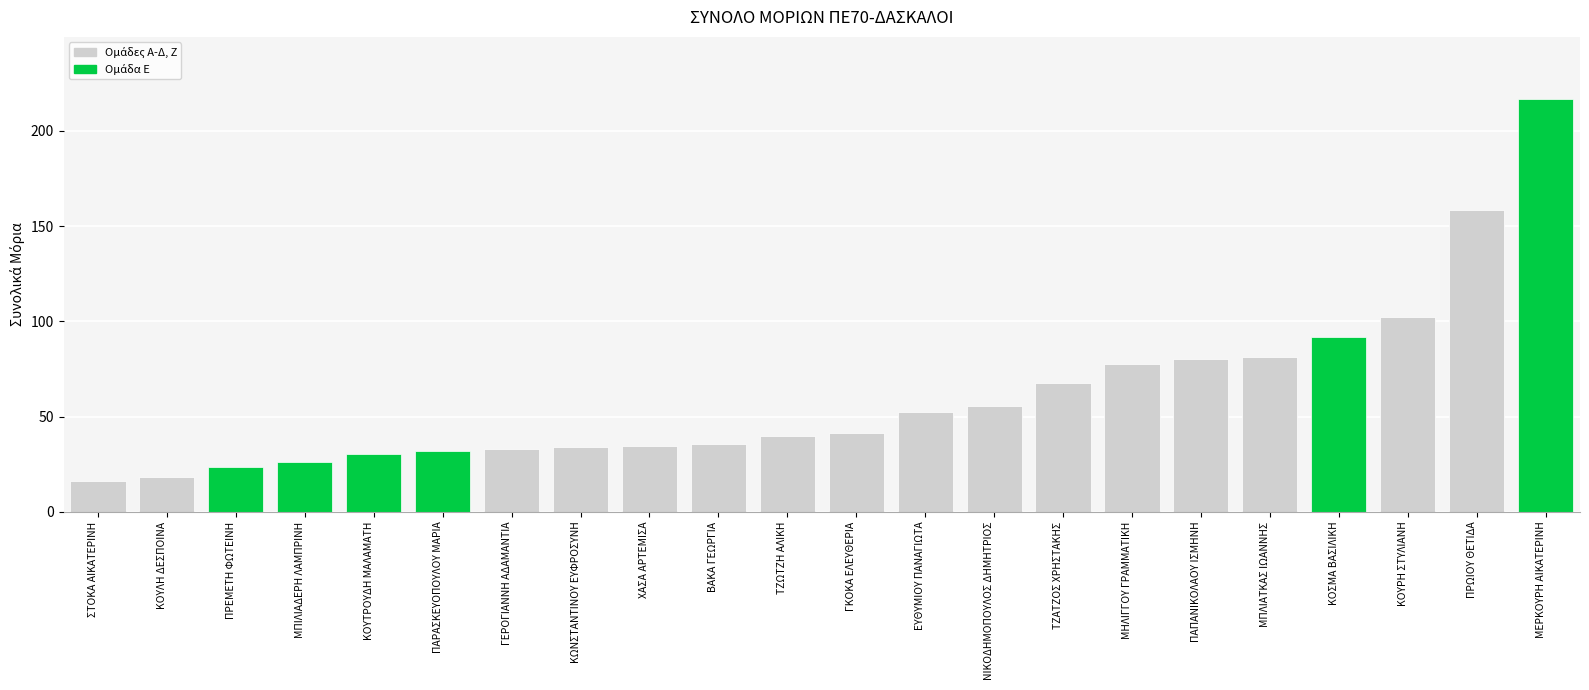

Count the number of categories in the chart.

22